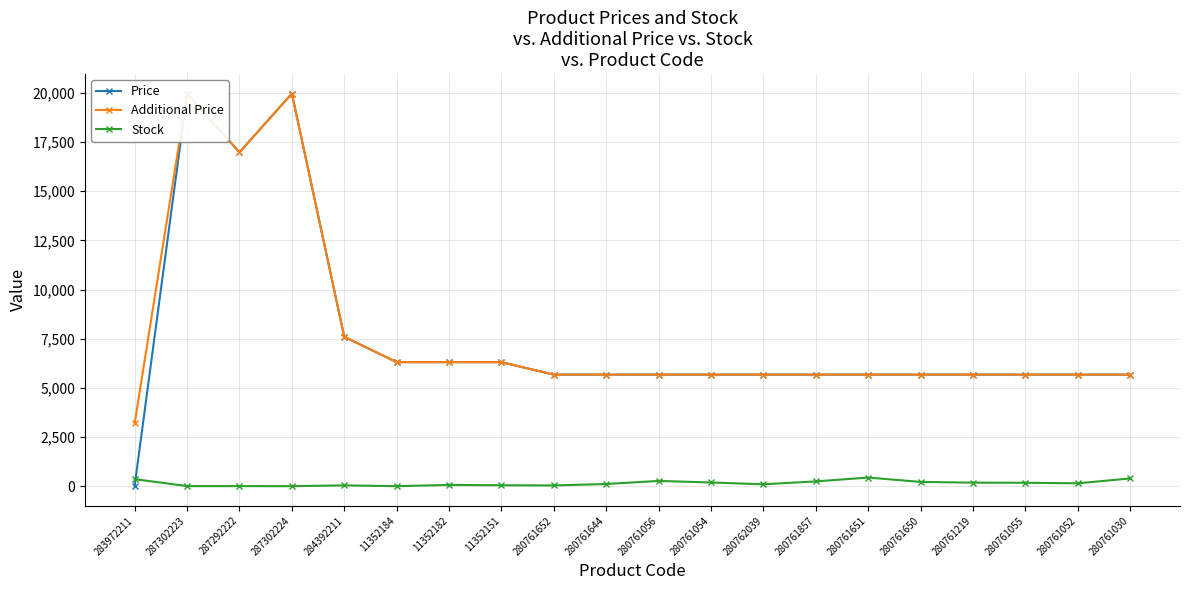

What is the difference between the second highest and second lowest values in the Additional Price series?

14290.3